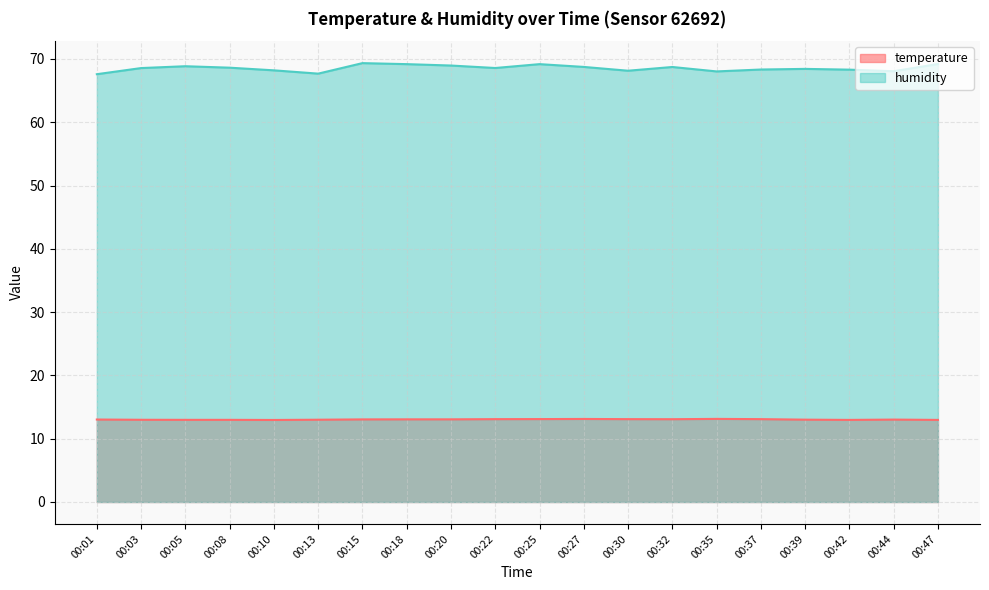

What is the sum of the humidity values at 00:39 and 00:18?

137.6